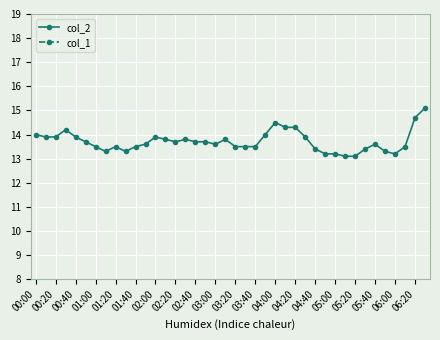

True or false: col_1 has more than 2 interior local peaks.

False